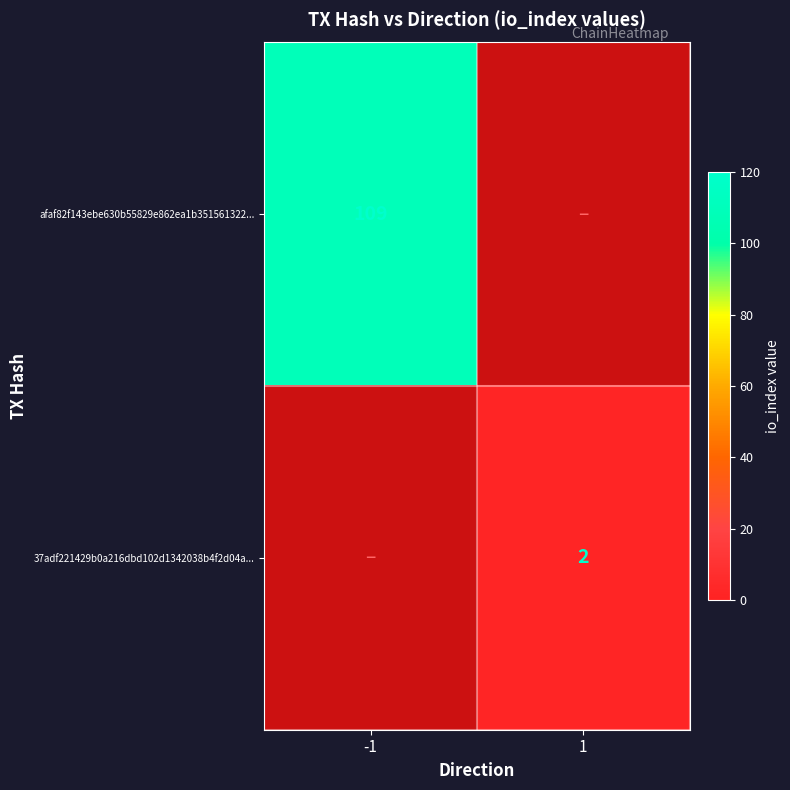

True or false: 37adf221429b0a216dbd102d1342038b4f2d04a... has a value of 2 at 1.

True